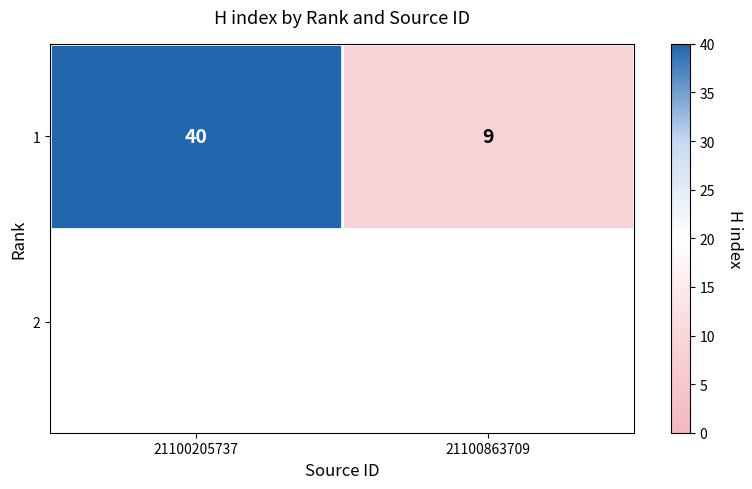

How many distinct data groups are displayed?

1